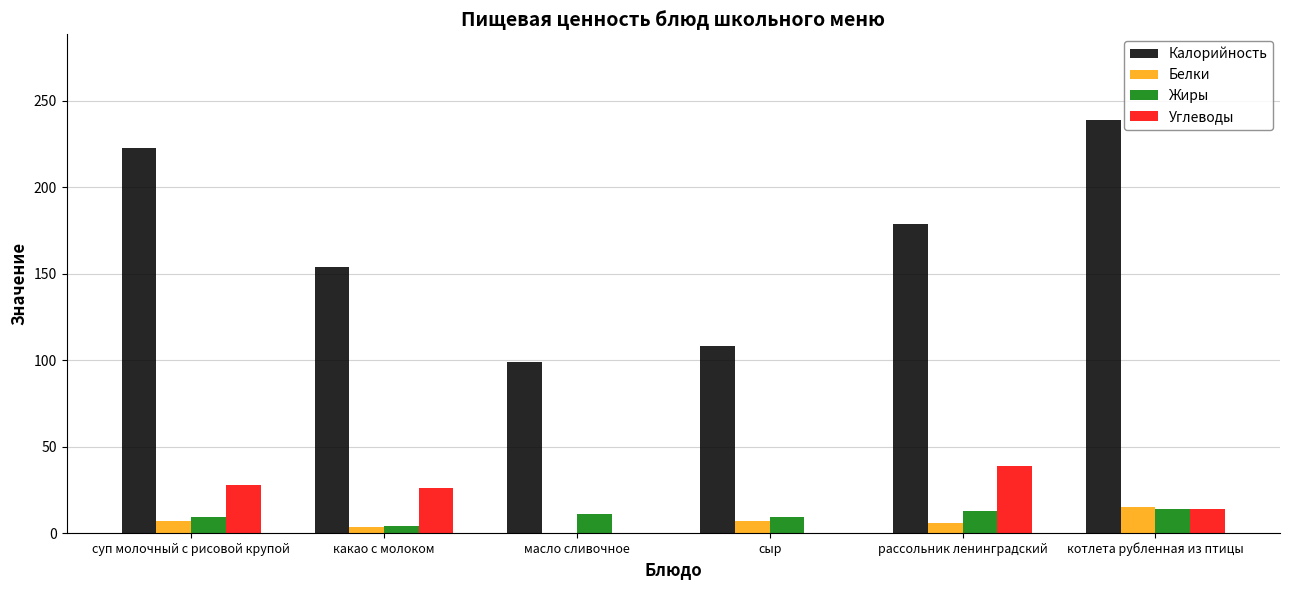

At which category is the sum across all series the highest?

котлета рубленная из птицы